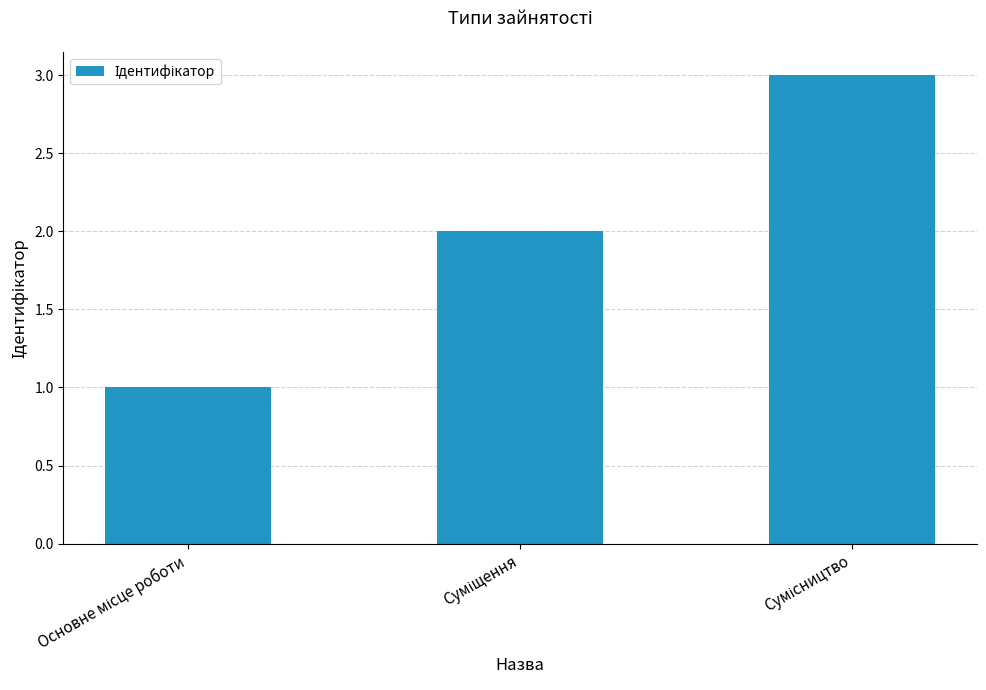

Reading left to right, transcribe all the data shown in this chart.

1	2	3